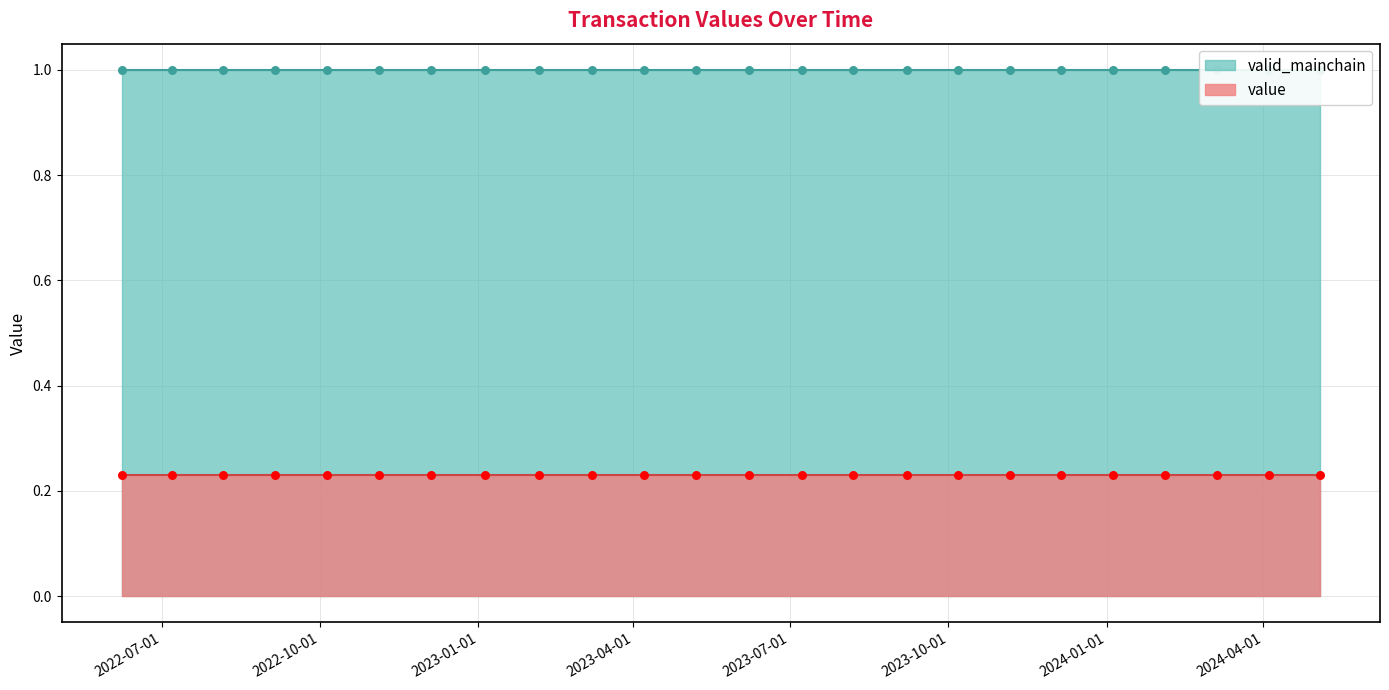

Which series contains the highest Y value?

valid_mainchain